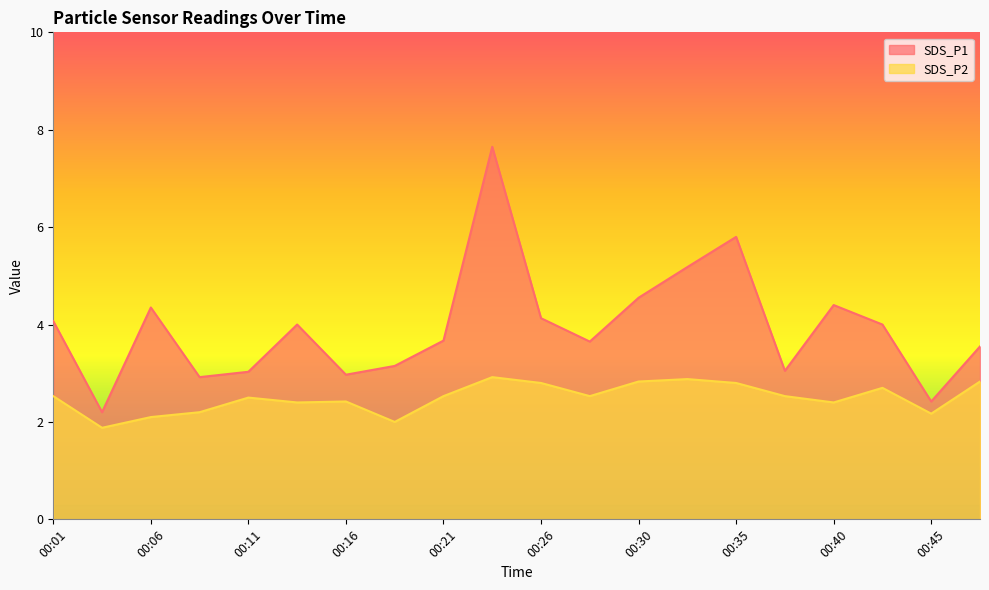

At which category does SDS_P1 reach its first local valley?

00:04